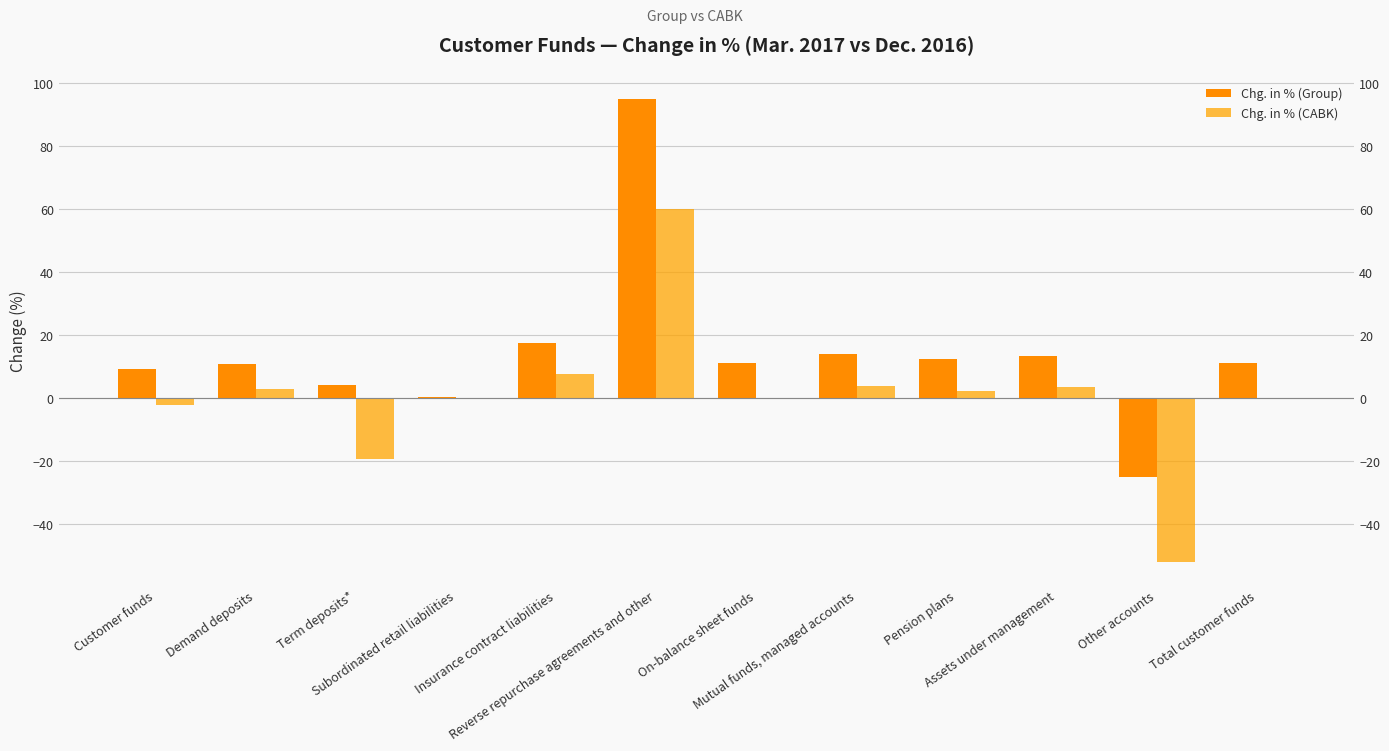

How many data points in Chg. in % (CABK) are above 2?

6